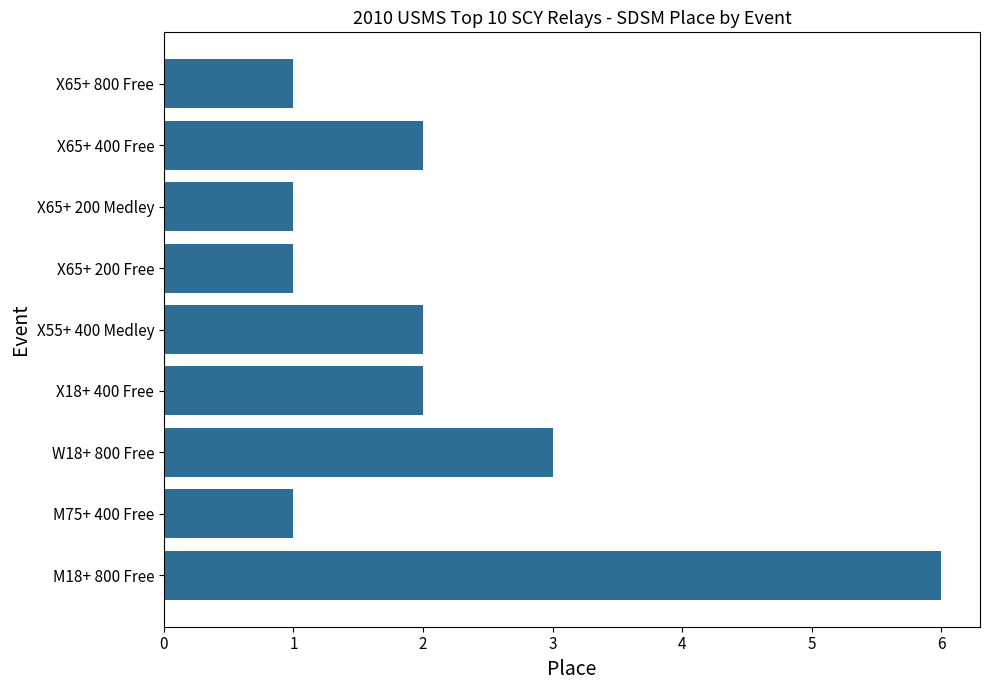

Which category has the highest value across all series?

M18+ 800 Free